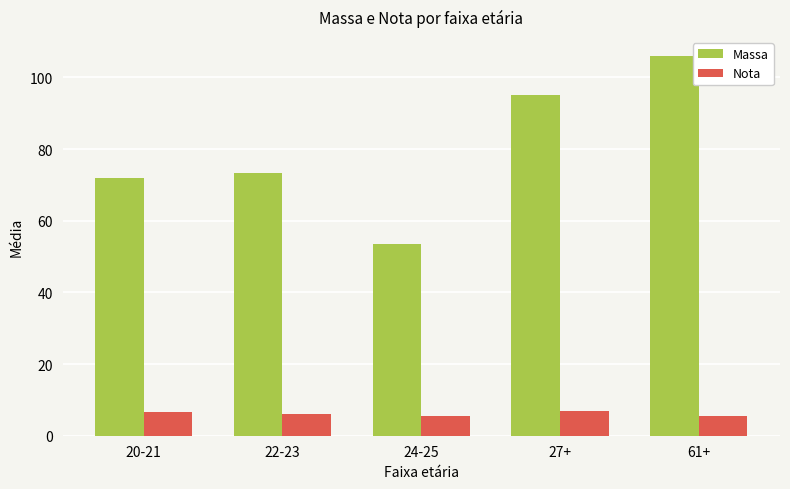

The value of Massa at 27+ is 31.6. True or false?

False